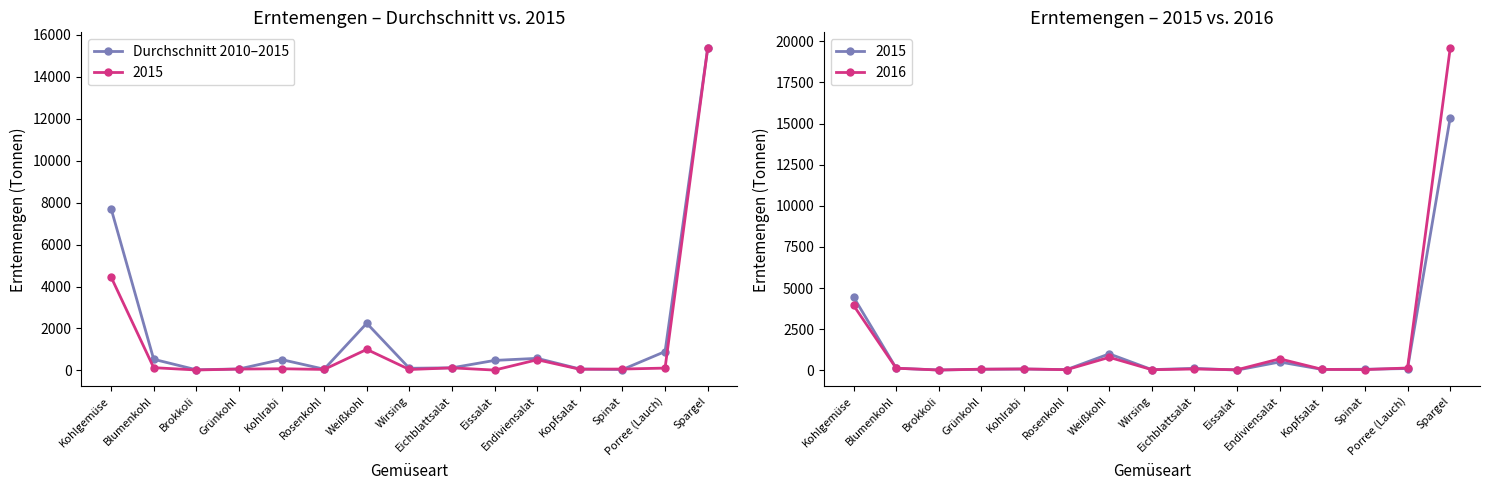

What is the change in value from Blumenkohl to Grünkohl?

-462